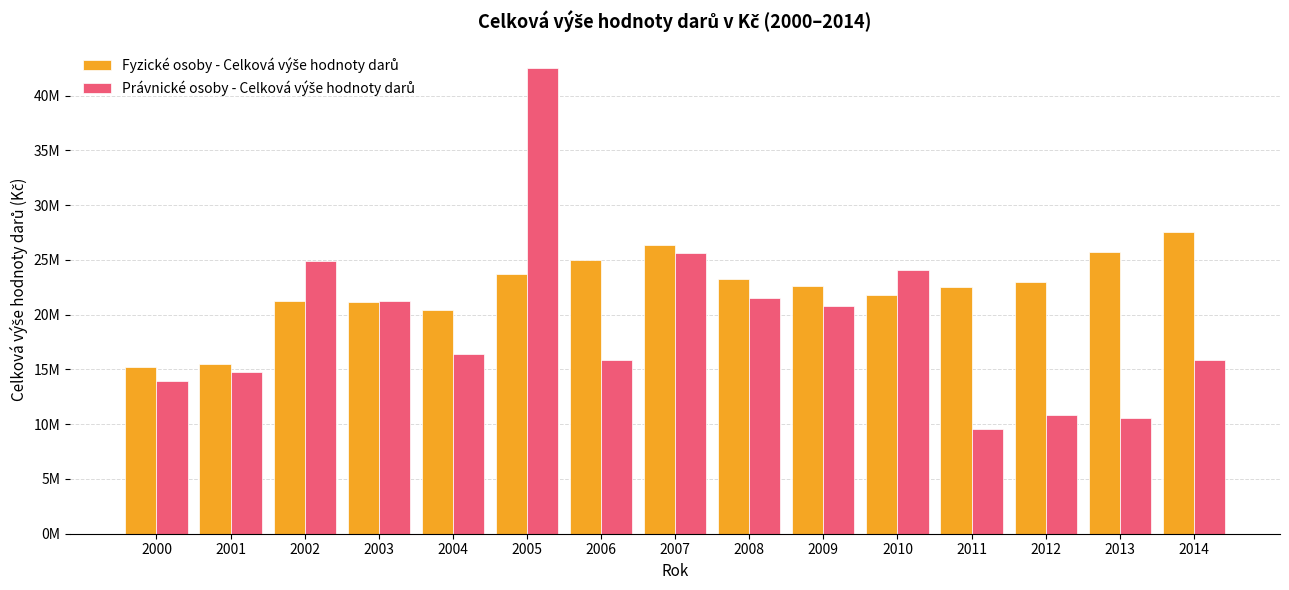

Which category has the lowest value across all series?

2011